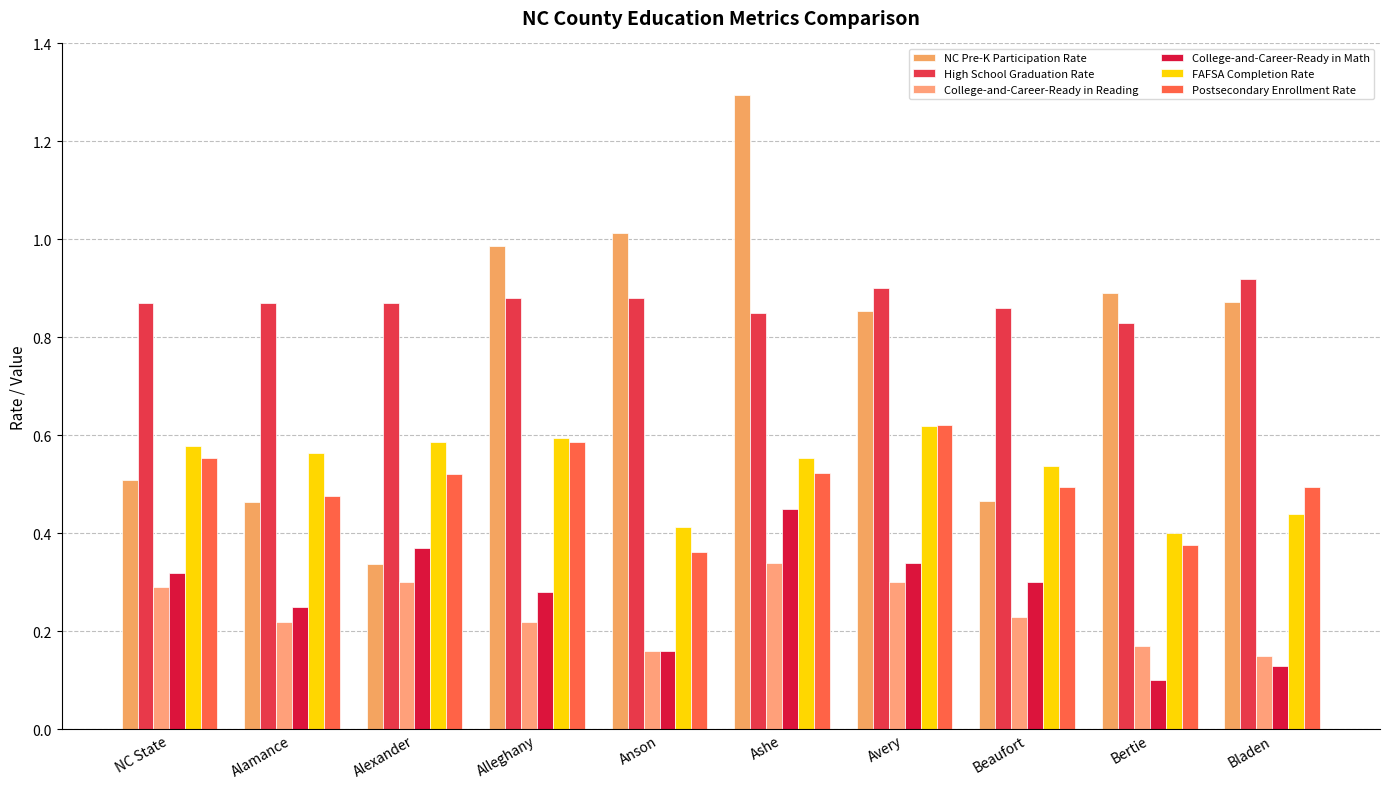

What is the label of the 6th bar from the right?

Anson